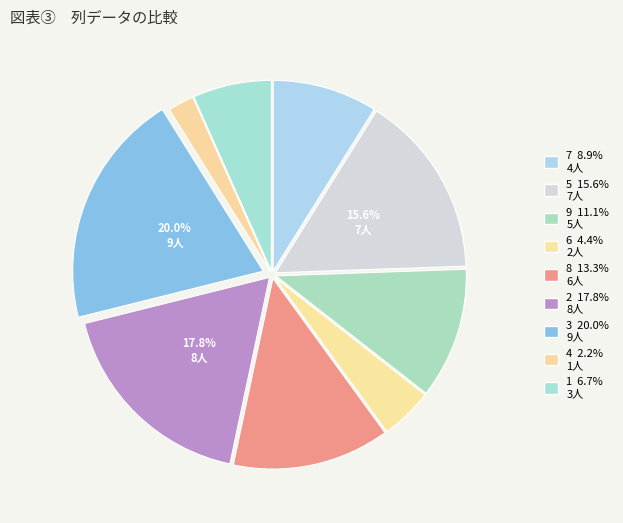

The 2 slice represents 11% of the pie. True or false?

False